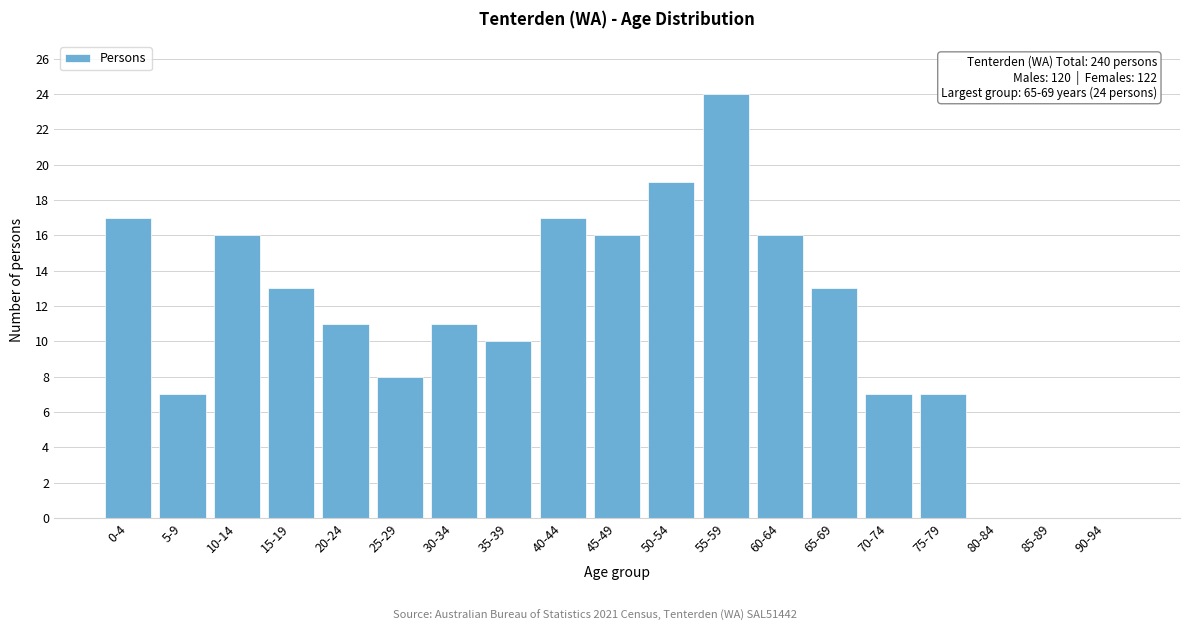

Reading left to right, extract all data points from this chart.

0-4=17	5-9=7	10-14=16	15-19=13	20-24=11	25-29=8	30-34=11	35-39=10	40-44=17	45-49=16	50-54=19	55-59=24	60-64=16	65-69=13	70-74=7	75-79=7	80-84=0	85-89=0	90-94=0